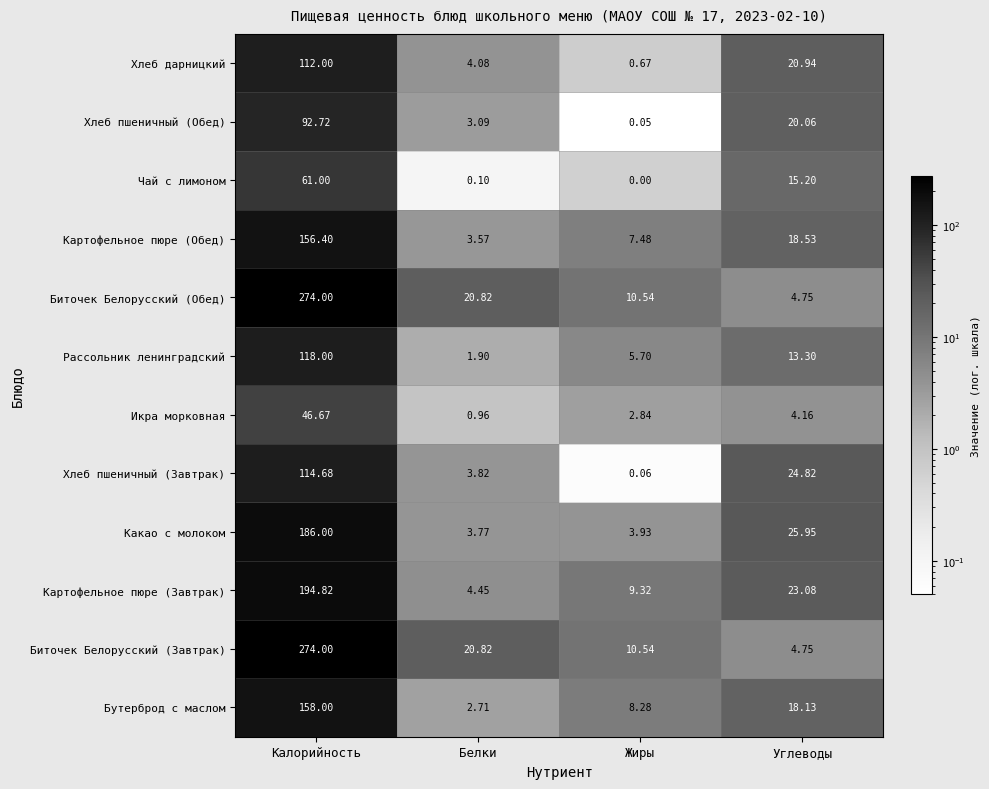

At which label is Биточек Белорусский (Завтрак) closest to 139?

Белки